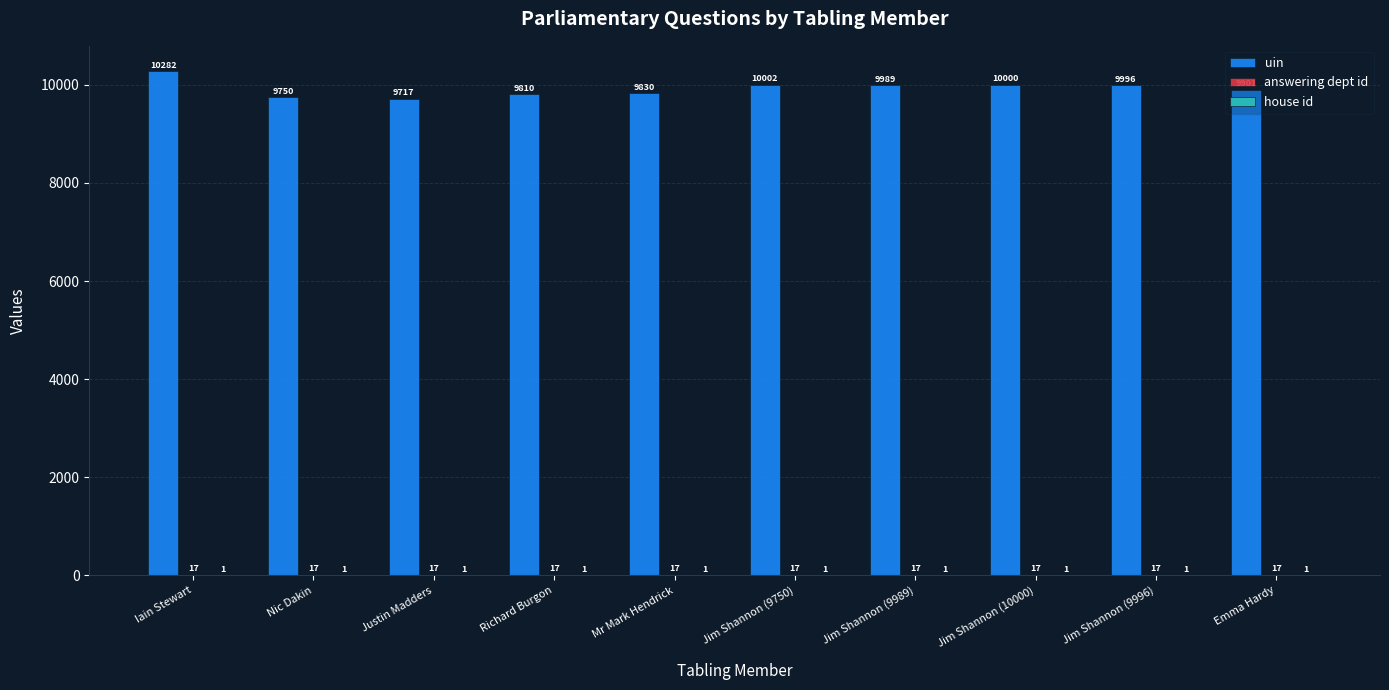

Which series has the widest spread of values?

uin